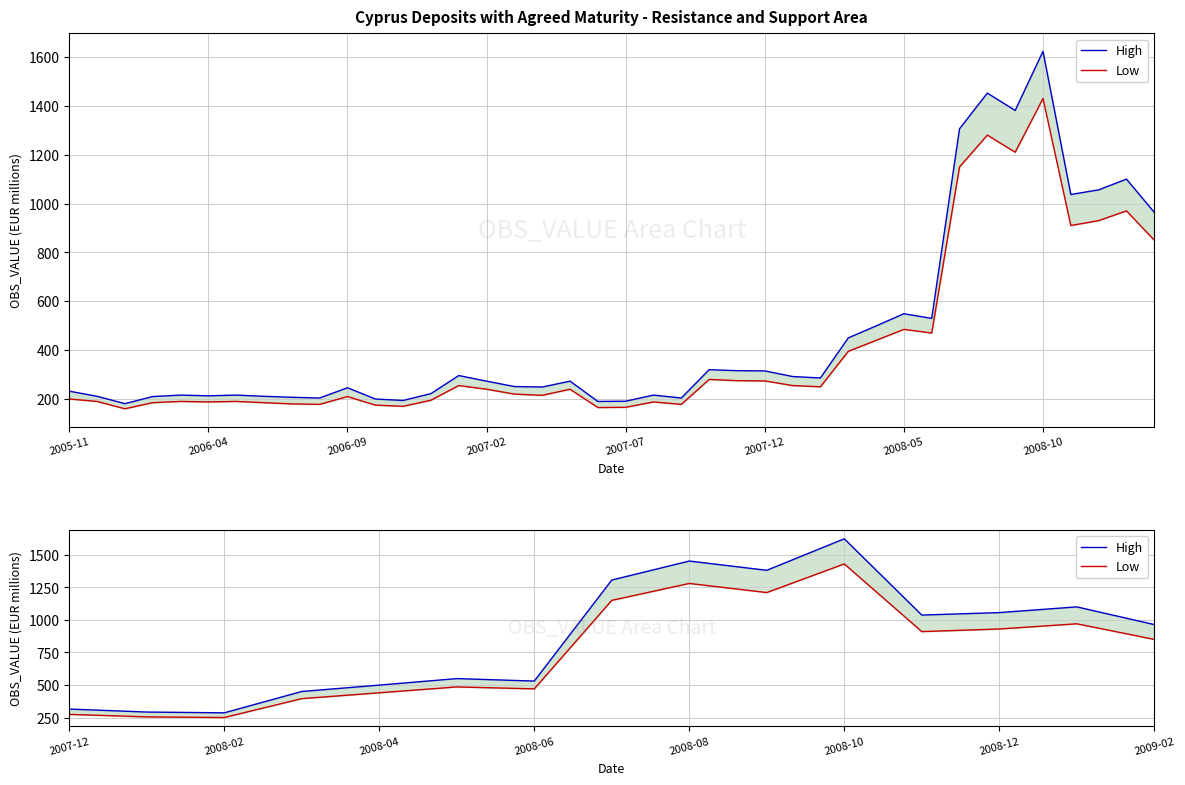

What are all the series names shown in the legend?

High, Low